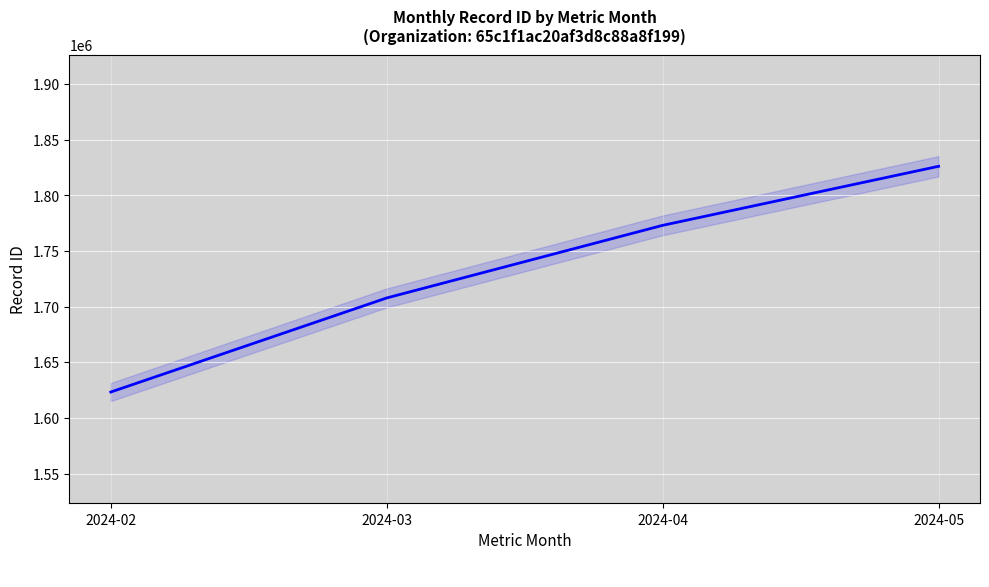

What is the sum of all values?

6930663